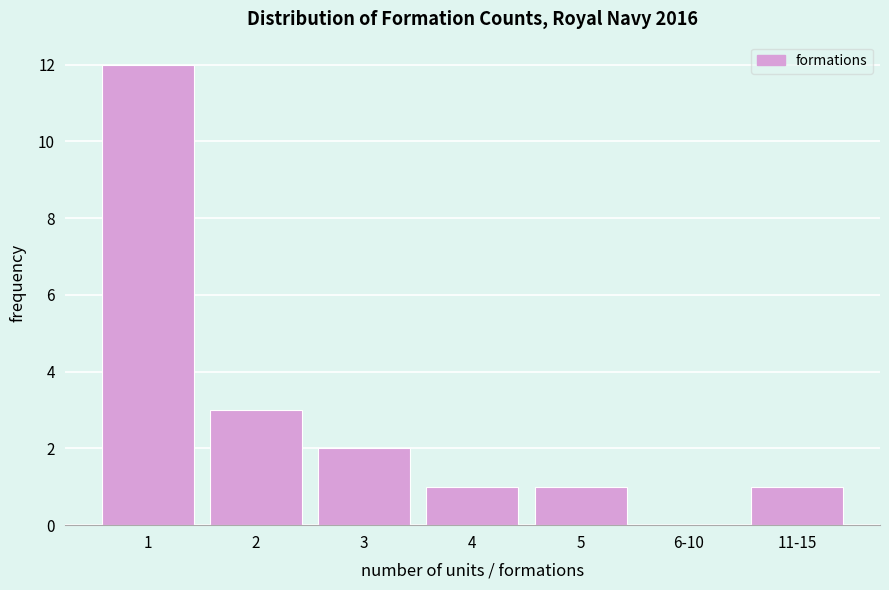

Reading left to right, transcribe all the data shown in this chart.

1=12	2=3	3=2	4=1	5=1	6-10=0	11-15=1